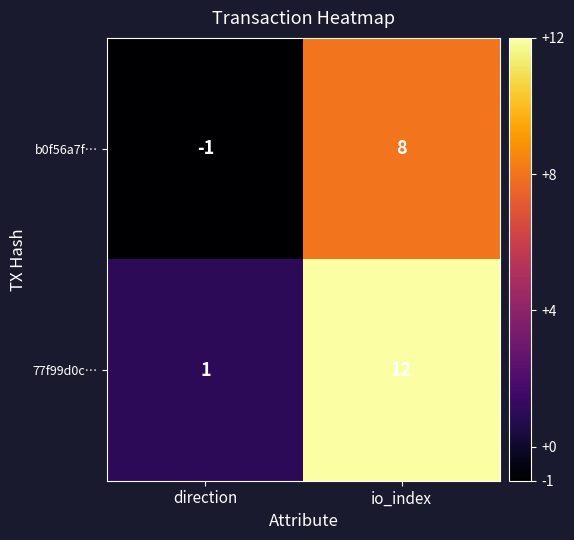

List the series in order of their peak value, lowest first.

b0f56a7f…, 77f99d0c…